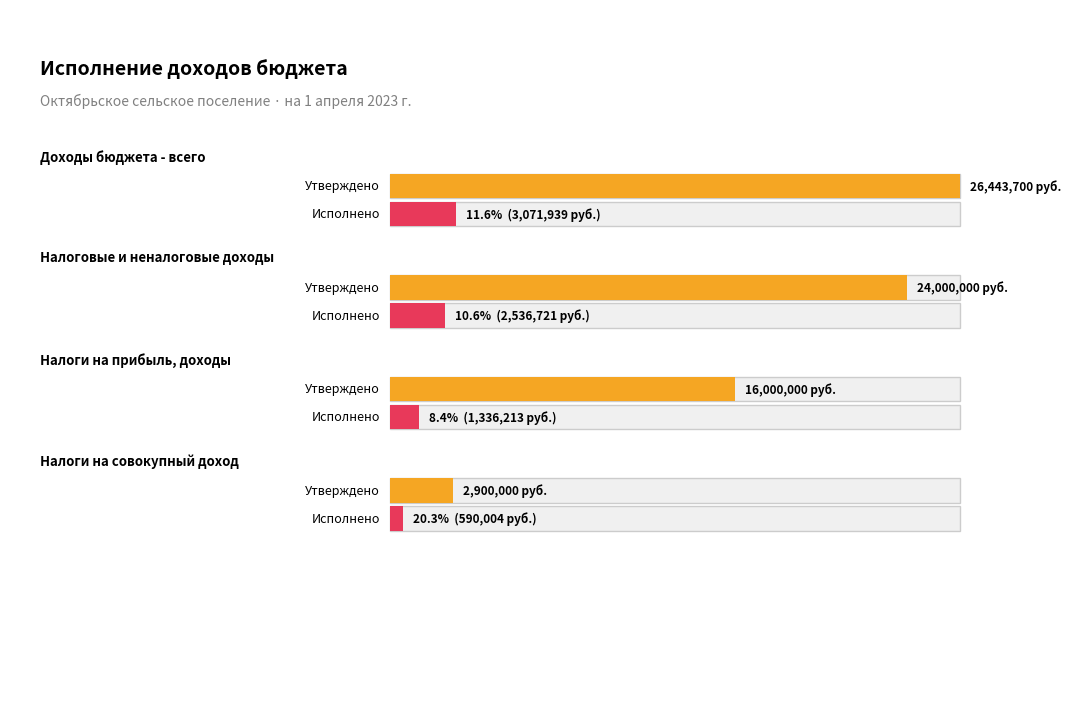

The value of Исполнено (итого) at Налоги на совокупный доход is 590003.6. True or false?

True